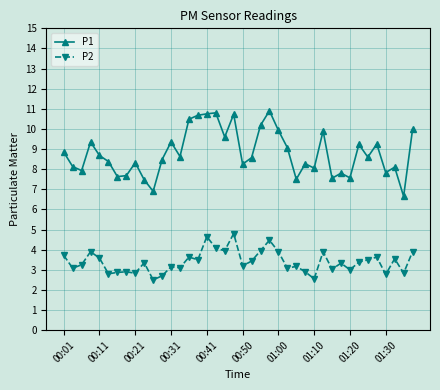

How many lines are shown in the chart?

2